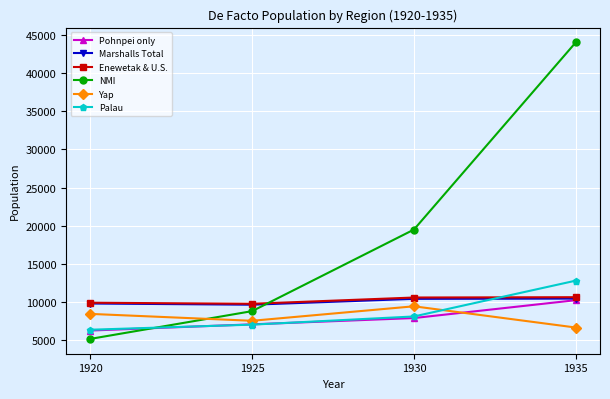

What is the greatest value displayed?

44043